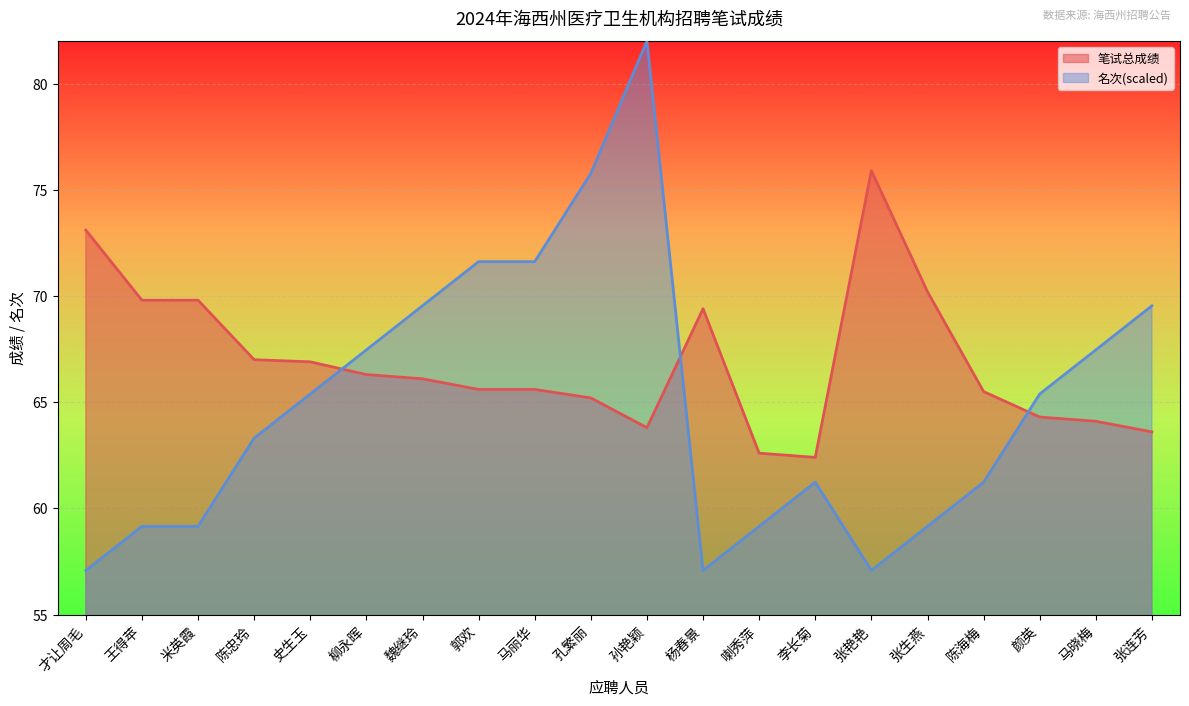

Rank the categories by 笔试总成绩 value from highest to lowest.

张艳艳, 才让周毛, 张生燕, 王得苹, 米英霞, 杨春景, 陈忠玲, 史生玉, 柳永晖, 魏继玲, 郭欢, 马丽华, 陈海梅, 孔繁丽, 颜英, 马晓梅, 孙艳颖, 张连芳, 喇秀萍, 李长菊